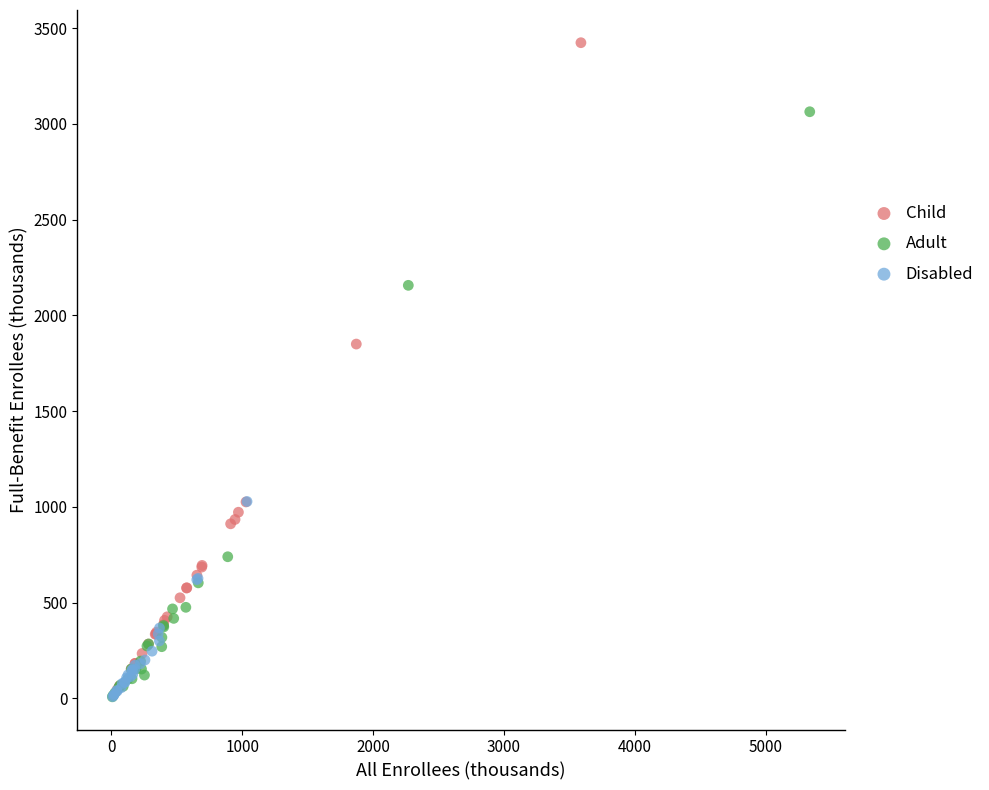

What are all the series names shown in the legend?

Child, Adult, Disabled